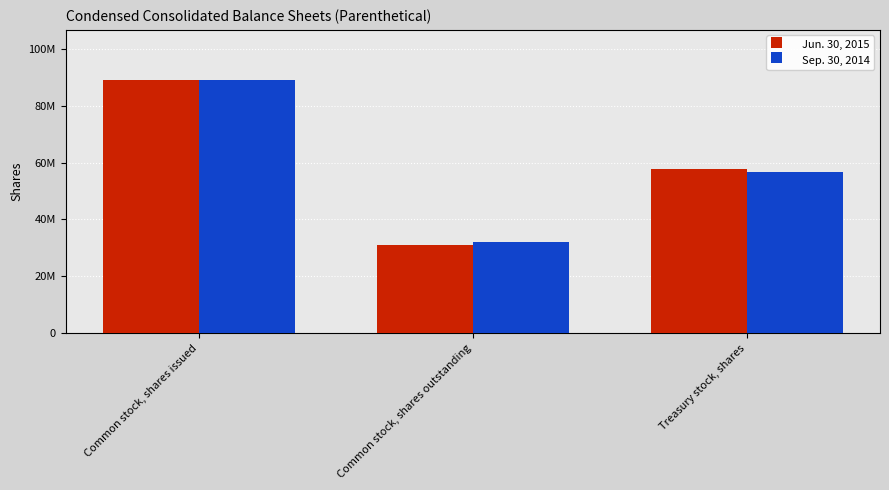

Which series has the largest total across all categories?

Jun. 30, 2015